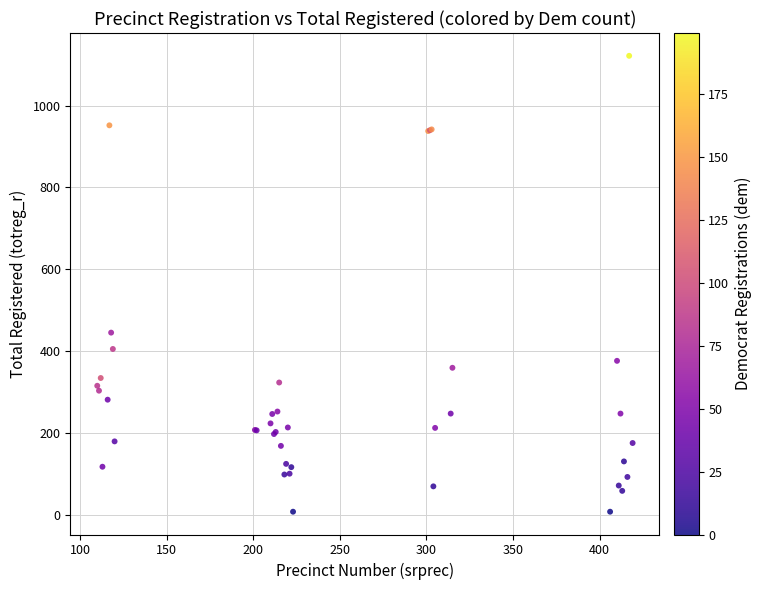

What Y value in the scatter plot is closest to 564?

445